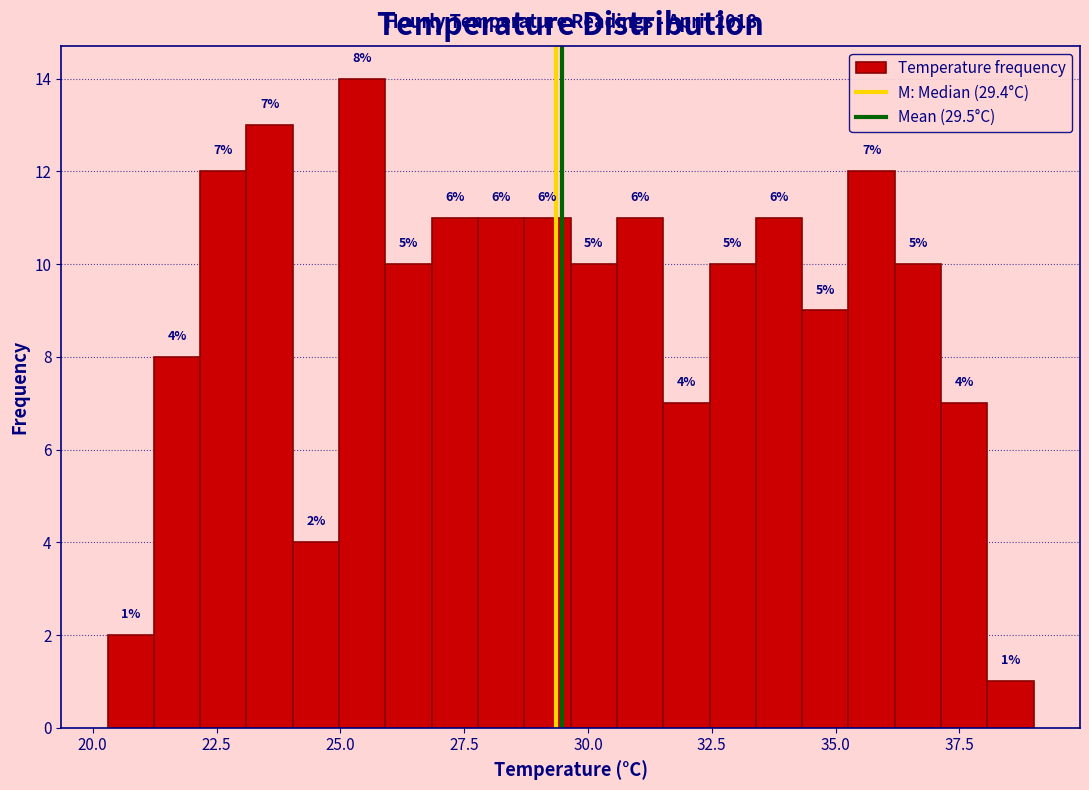

Around what value on the x-axis is the tallest bar? Give the approximate position of its centre, as read against the axis.

25.5